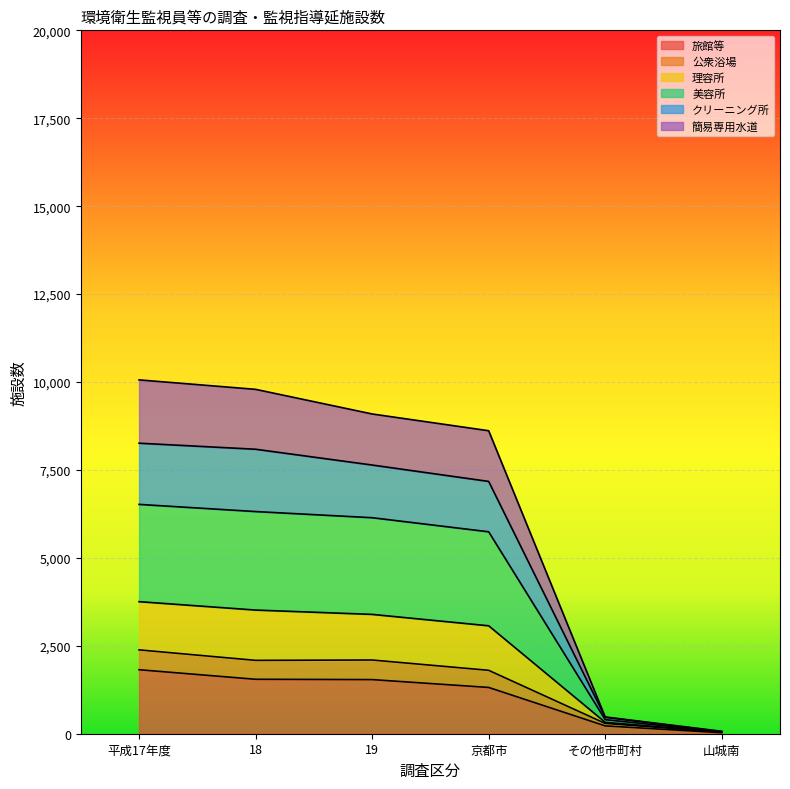

At how many categories does at least one series exceed 6659?

4